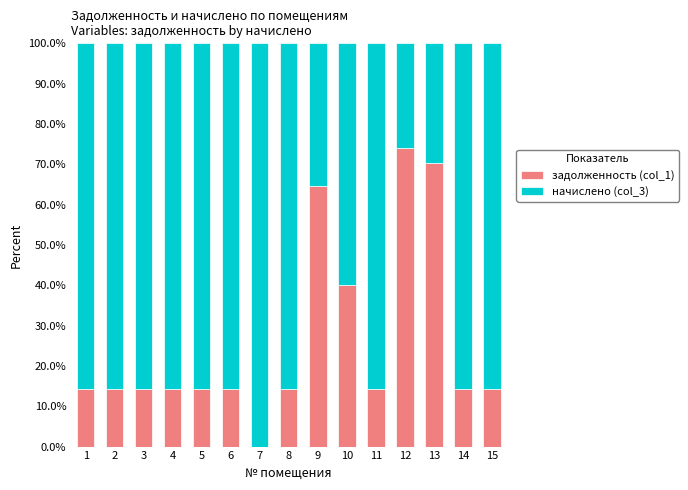

How many data points does each series have?

15